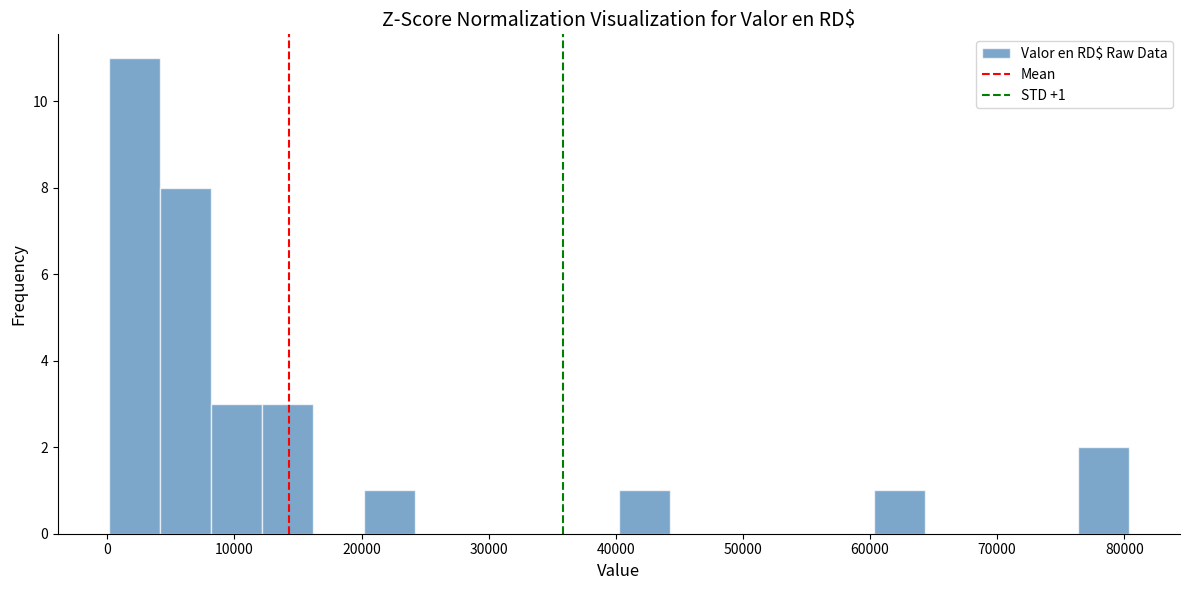

Which range on the x-axis has the tallest bar?

0 to 4000